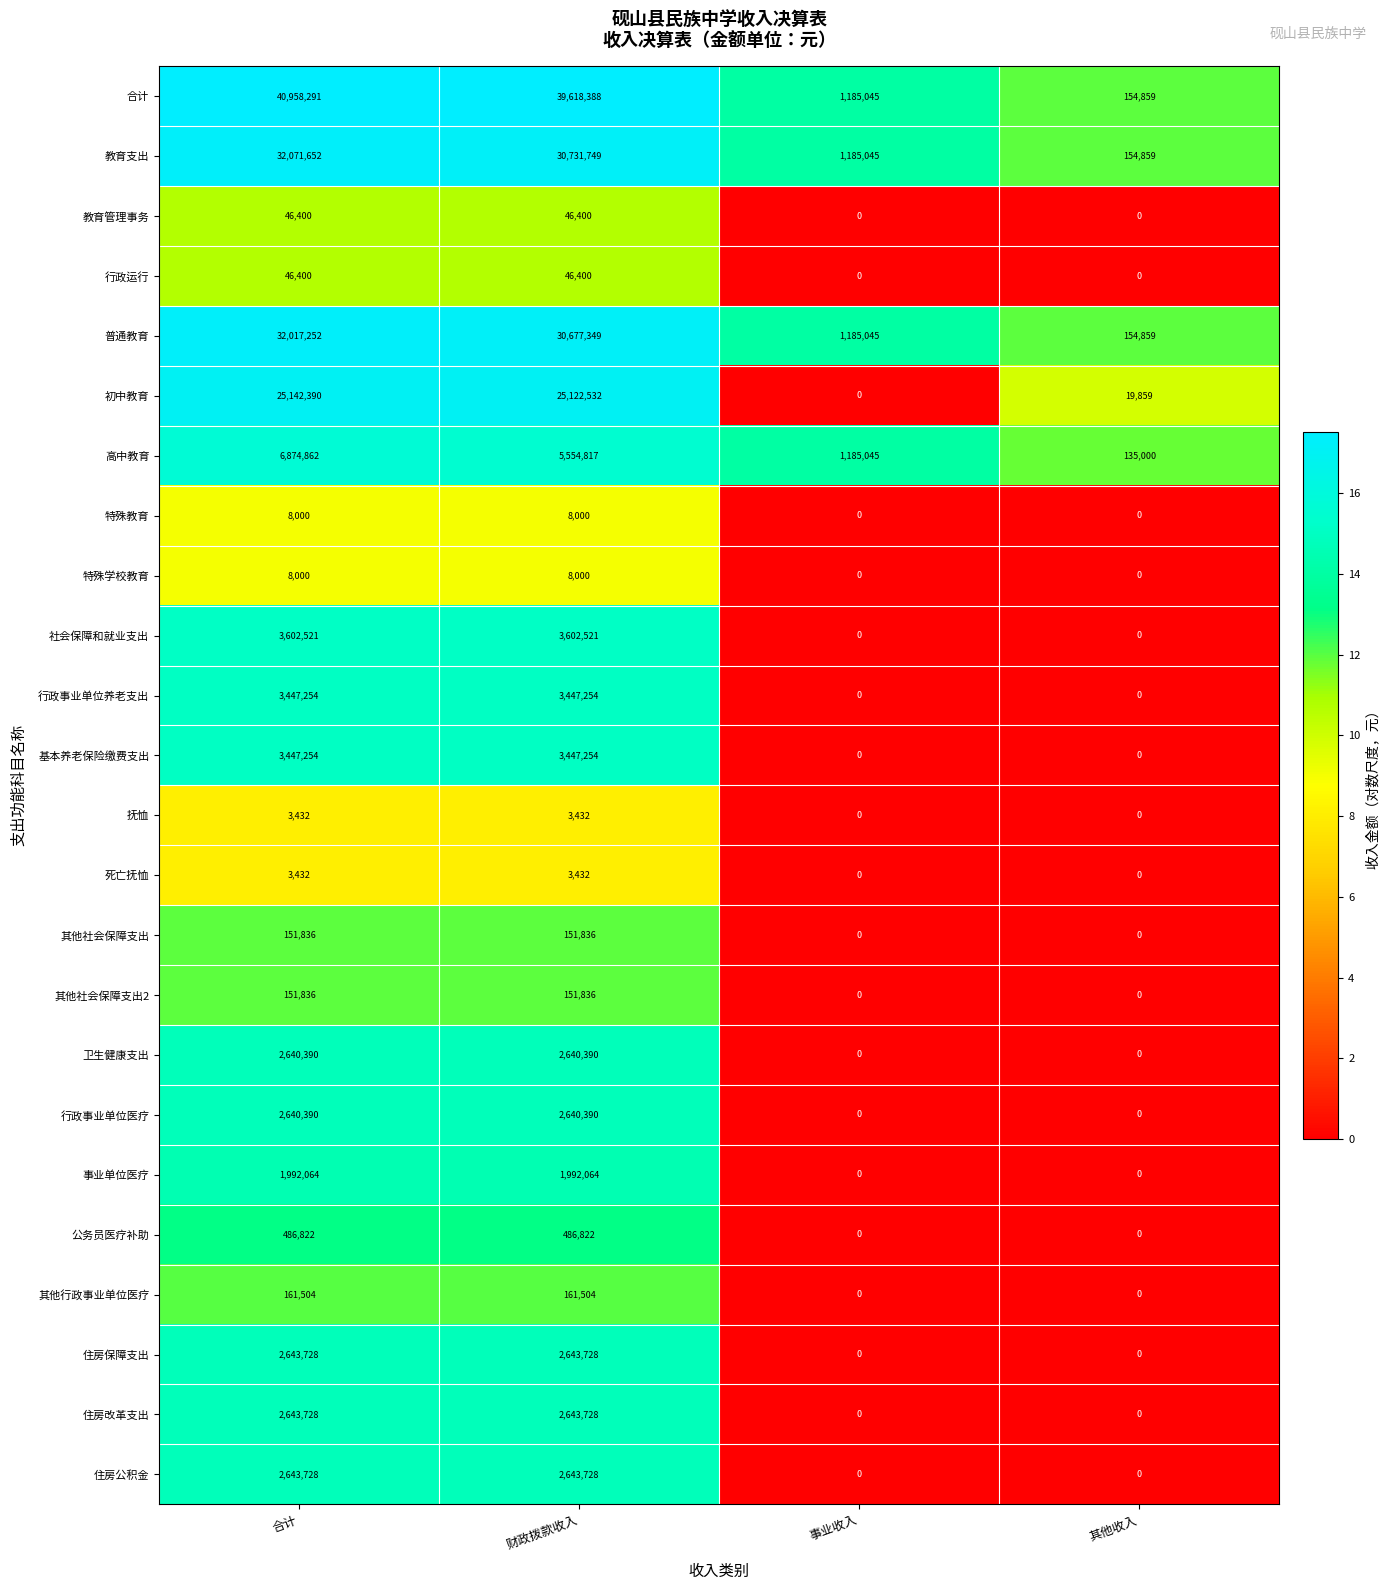

What is the difference between the 住房保障支出 values at 合计 and 其他收入?

2643728